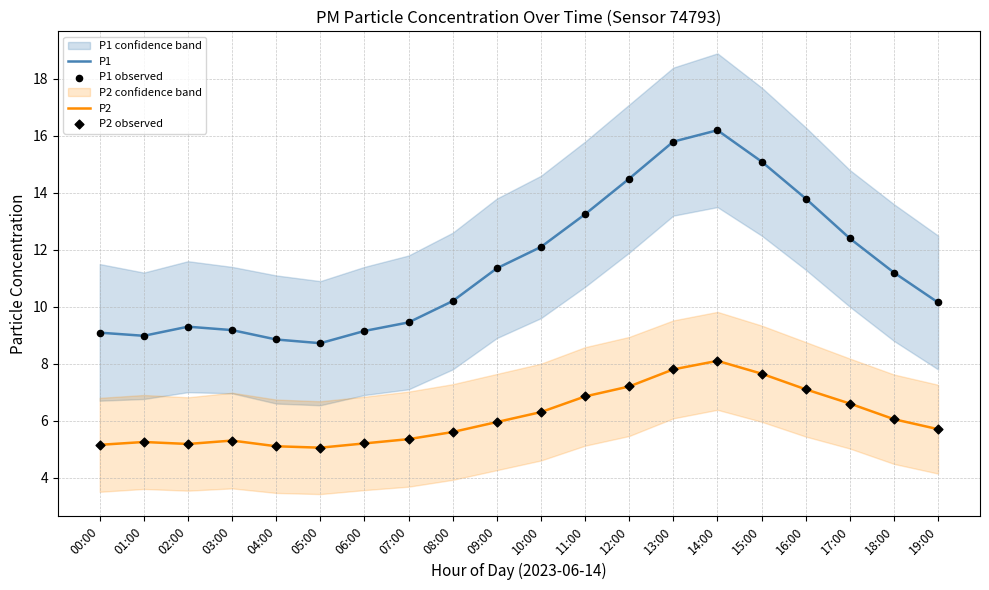

At how many categories does at least one series exceed 12?

8